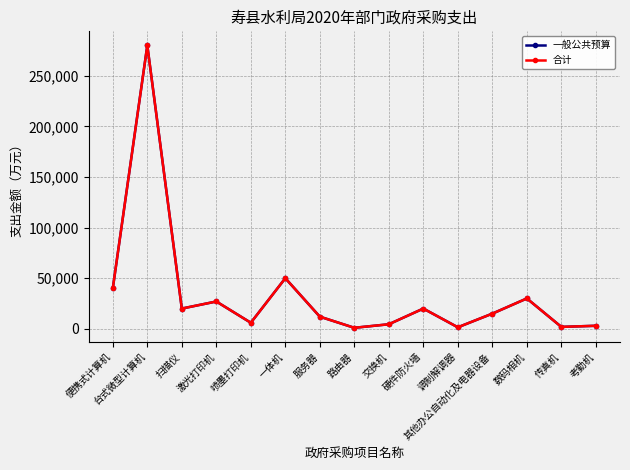

In 合计, how many points are higher than both neighbors (excluding endpoints)?

5